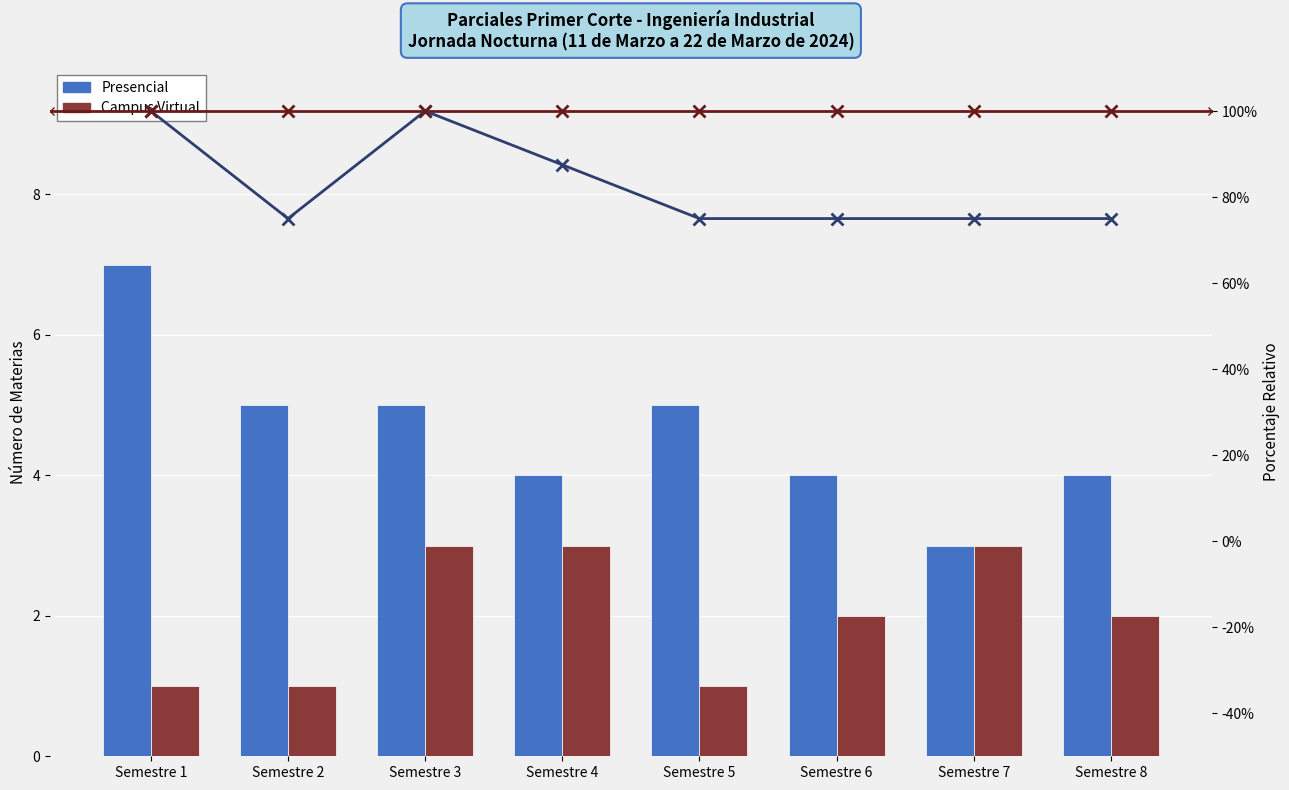

Which series has the largest total across all categories?

Total ratio